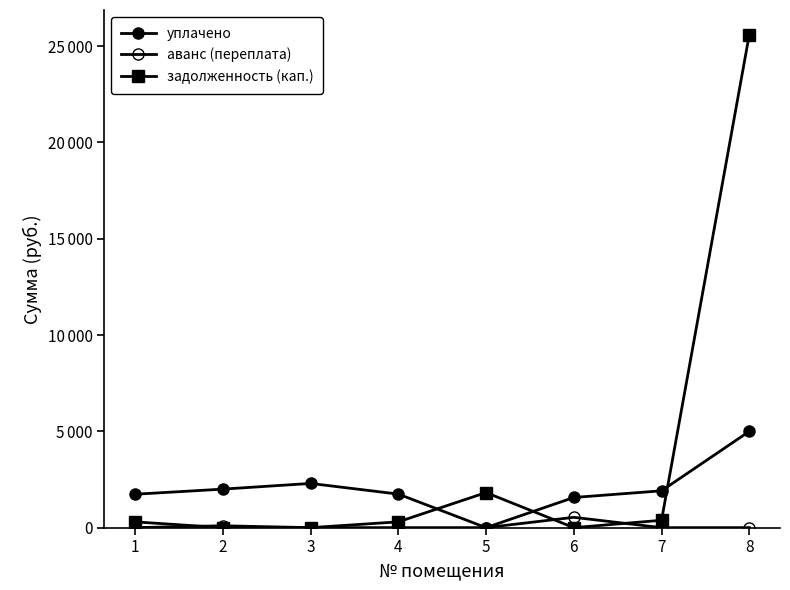

What is the total value across all series at 6?

2102.4